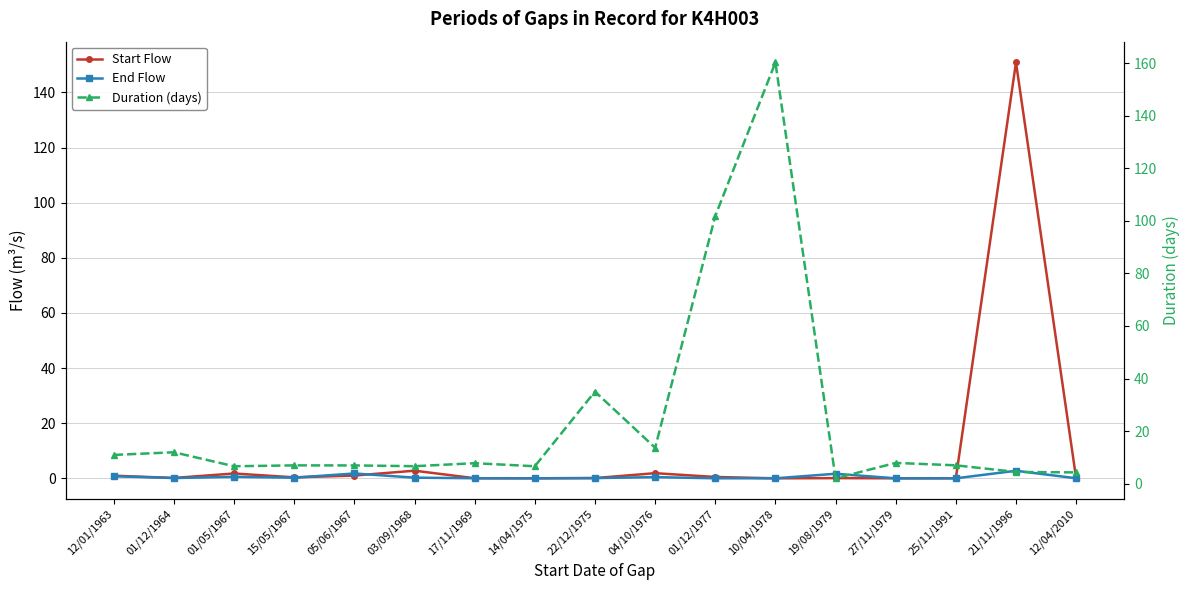

Is this an area chart (filled region under the line)?

No